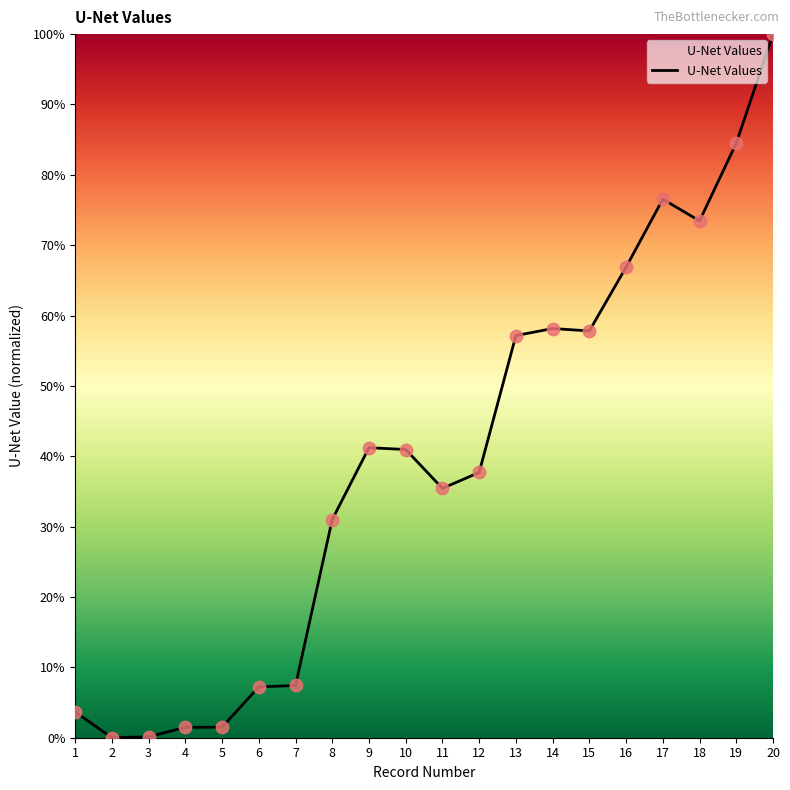

What is the change in value from 3 to 4?

+1.4